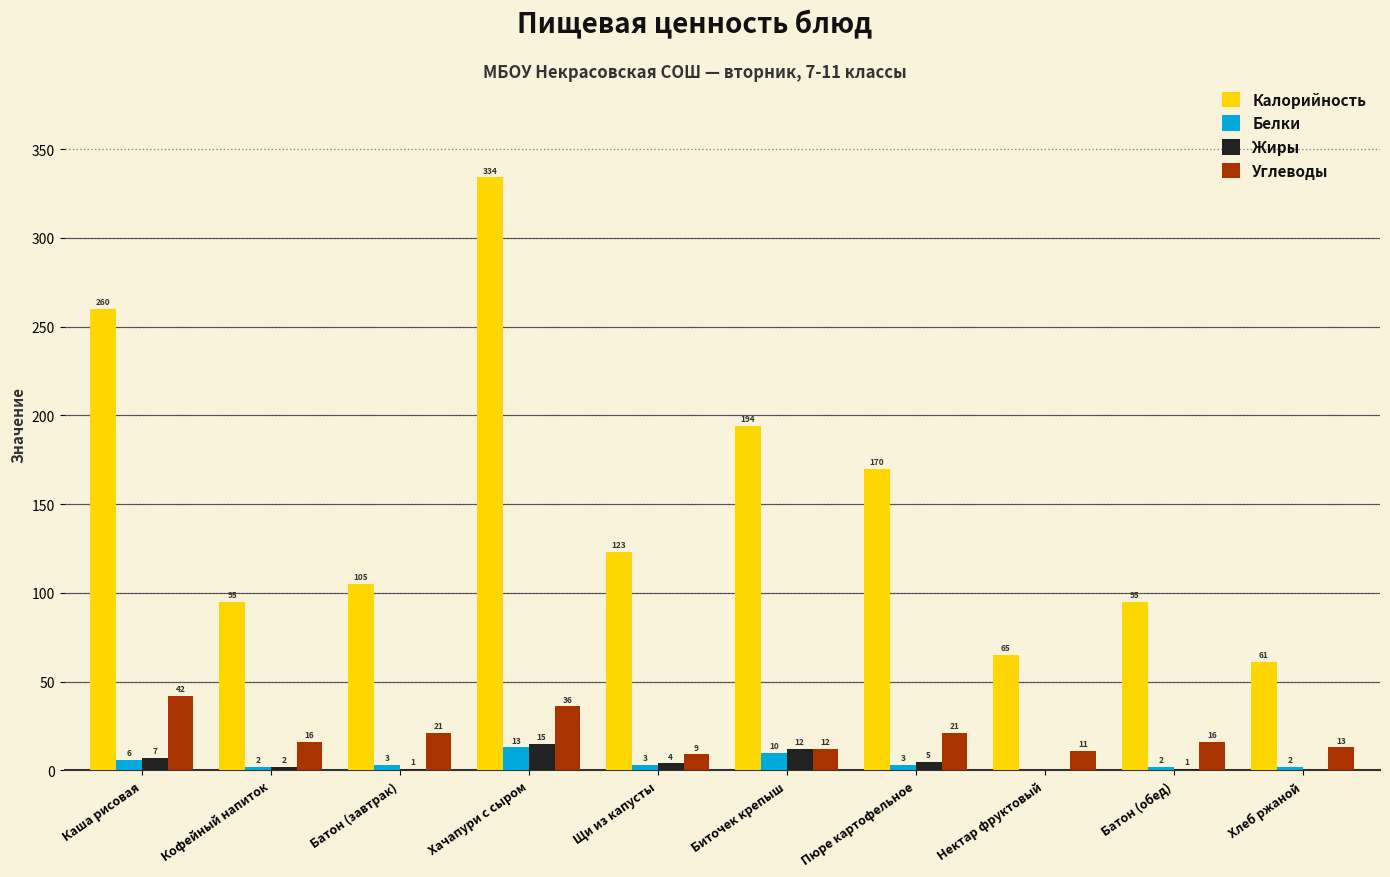

Reading left to right, what are all the values shown in this chart?

Калорийность: 260	95	105	334	123	194	170	65	95	61
Белки: 6	2	3	13	3	10	3	0	2	2
Жиры: 7	2	1	15	4	12	5	0	1	0
Углеводы: 42	16	21	36	9	12	21	11	16	13